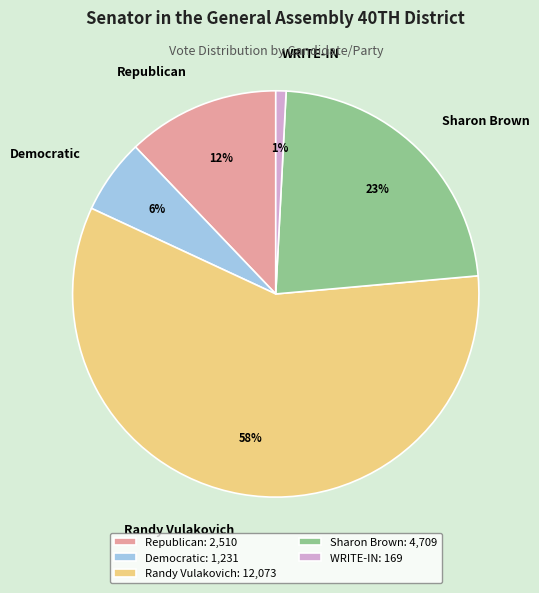

Which slice is the largest?

Randy Vulakovich